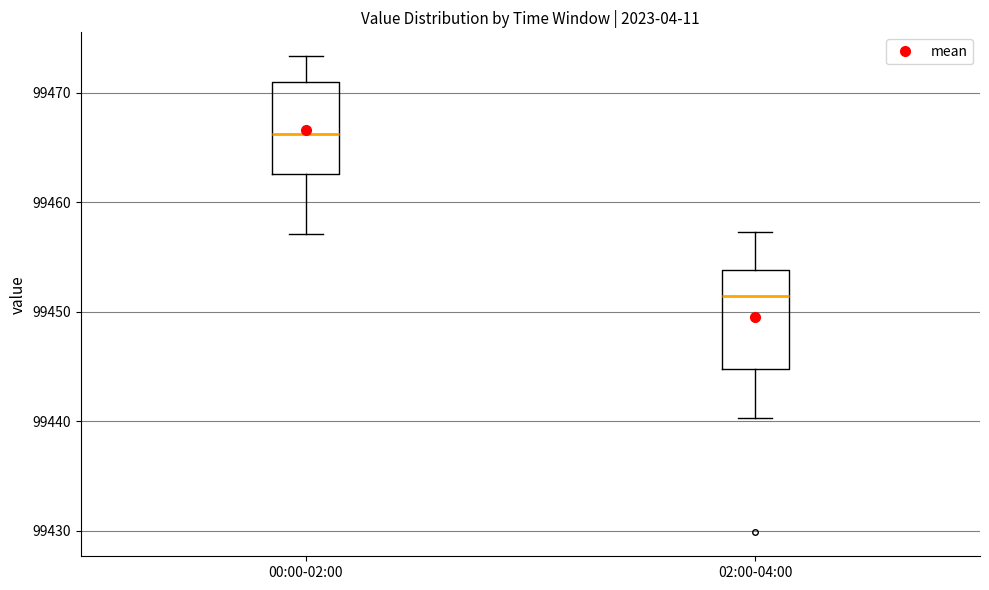

Reading left to right, read every box against the y-axis: the position of its median line, the range the box covers, and the ends of its whiskers. The values are not printed on the chart, so give them approximately, as read against the axis.

00:00-02:00: median 99466, box 99463 to 99471, whiskers 99457 to 99473
02:00-04:00: median 99451, box 99445 to 99454, whiskers 99440 to 99457